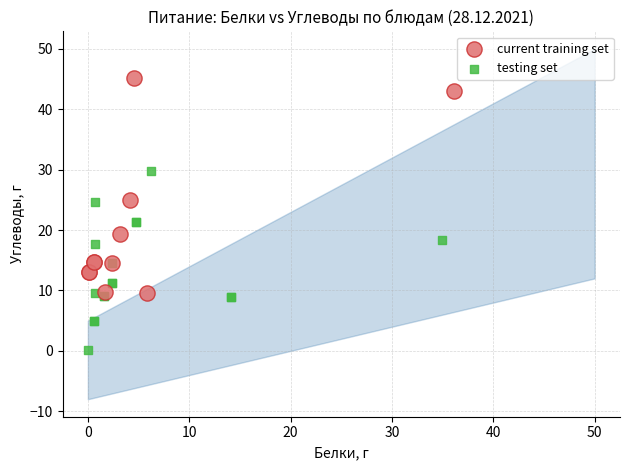

Which series has the widest spread of Y values?

current training set